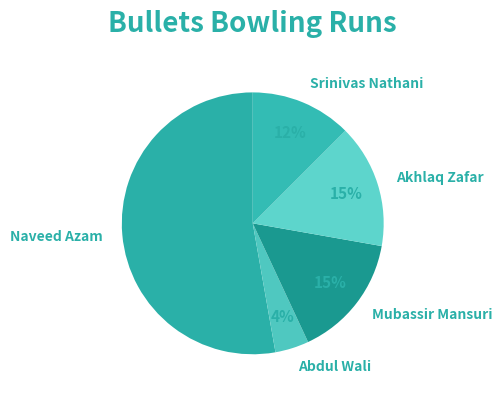

Do Akhlaq Zafar and Srinivas Nathani together represent more than half of the pie?

No